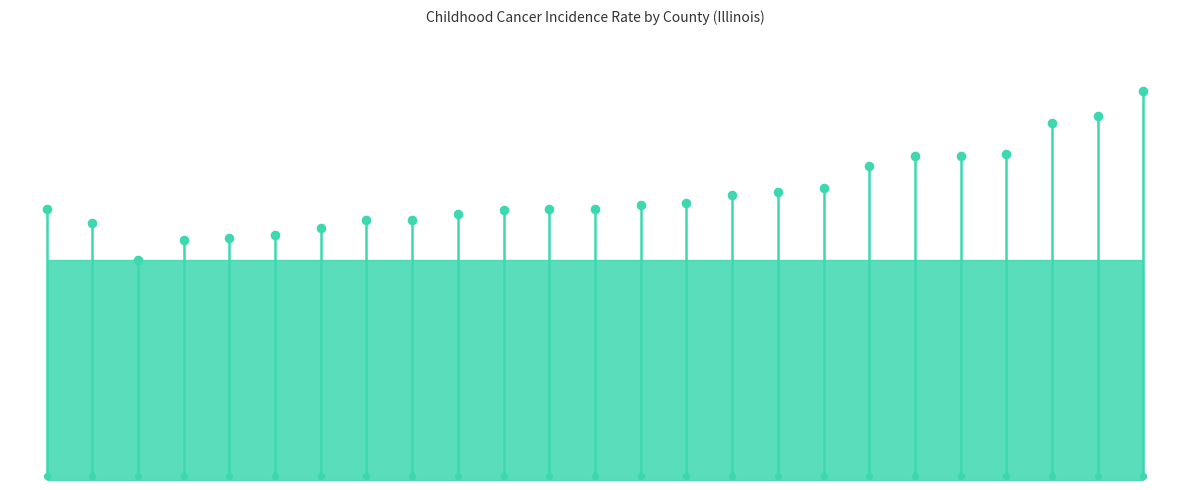

Which has a higher value, McHenry or Madison?

Madison